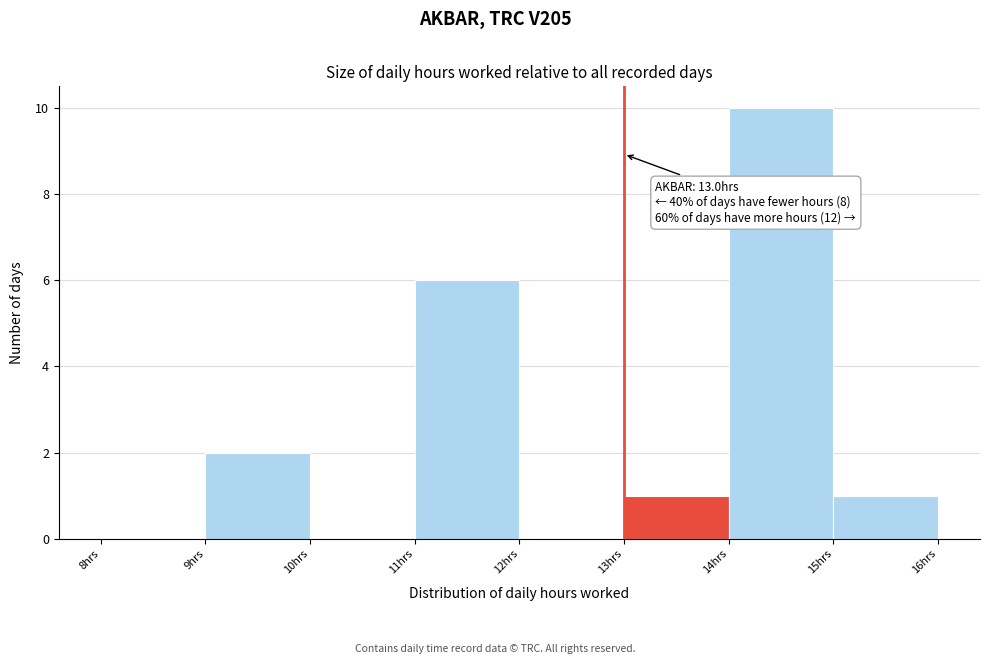

Which range on the x-axis has the tallest bar?

14 to 15